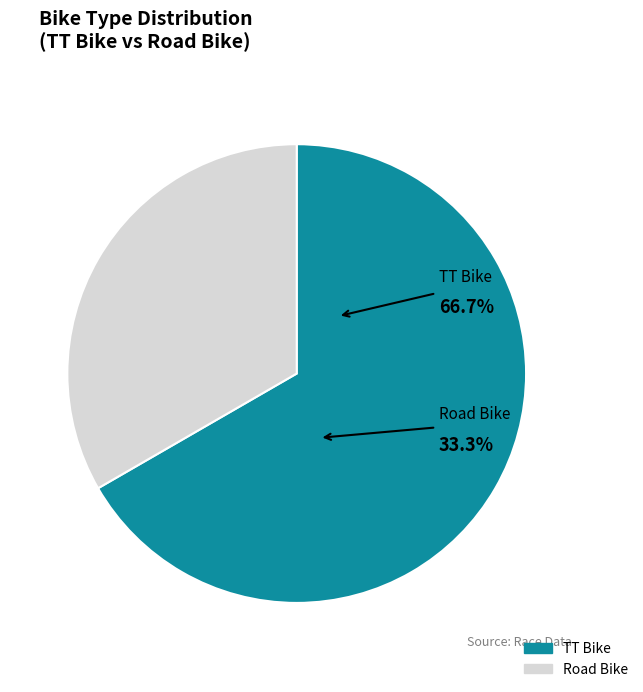

To the nearest percent, what is the difference between the TT Bike and Road Bike slice percentages?

33%